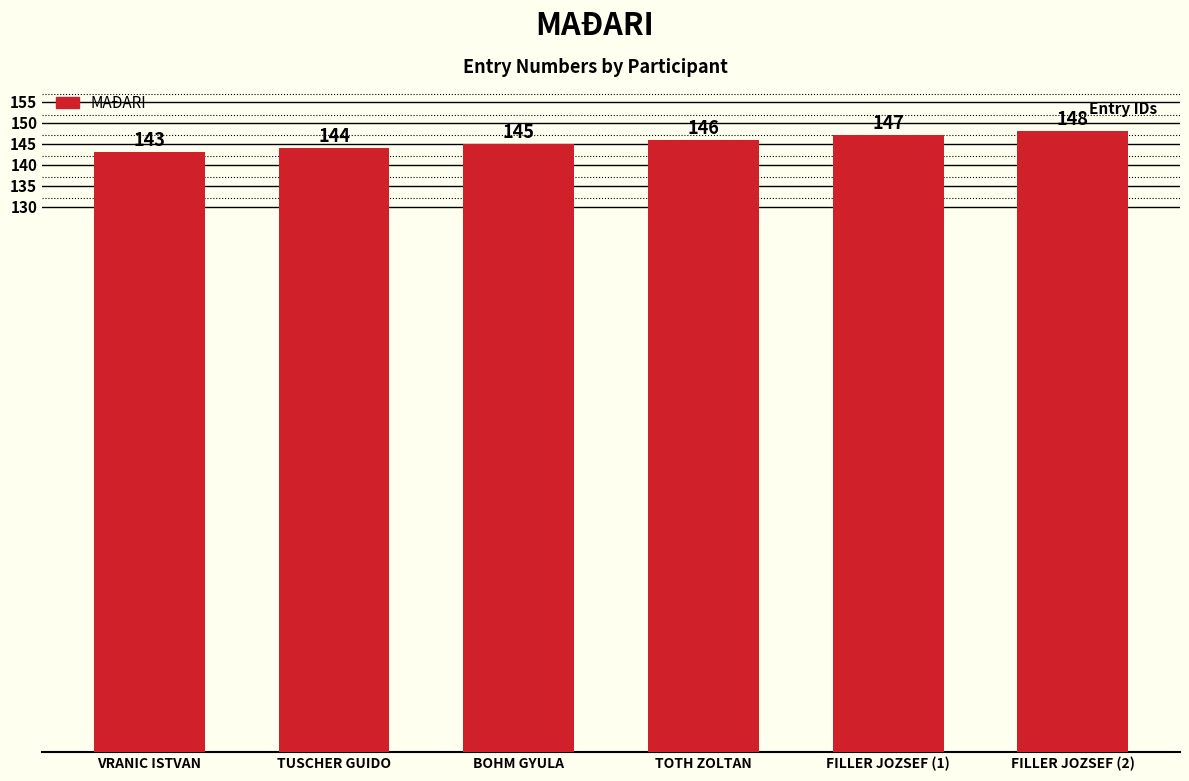

What is the sum of the values at FILLER JOZSEF (1) and VRANIC ISTVAN?

290